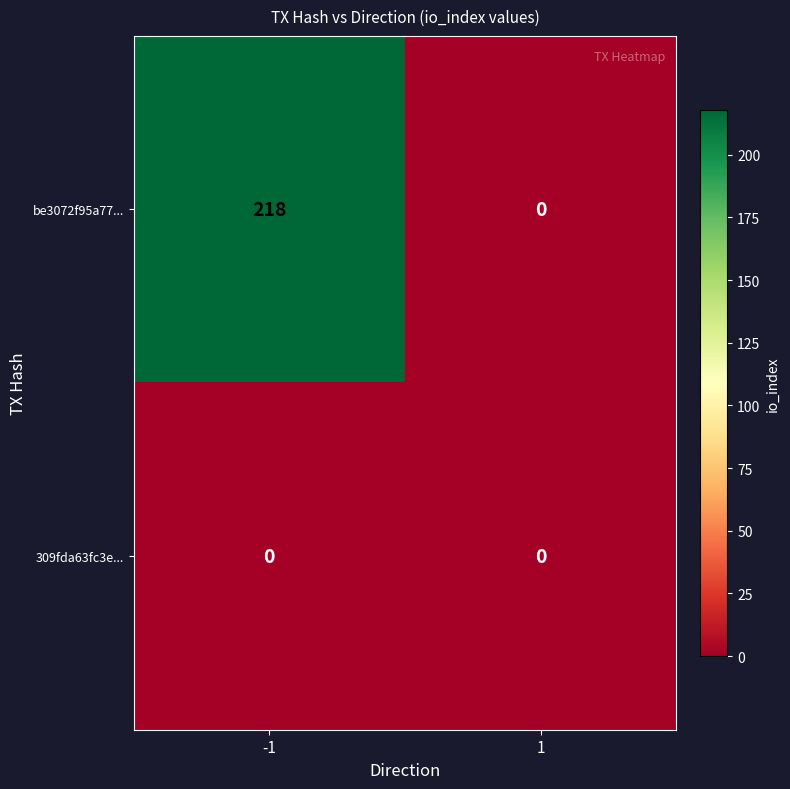

List the series in order of their peak value, lowest first.

309fda63fc3e..., be3072f95a77...